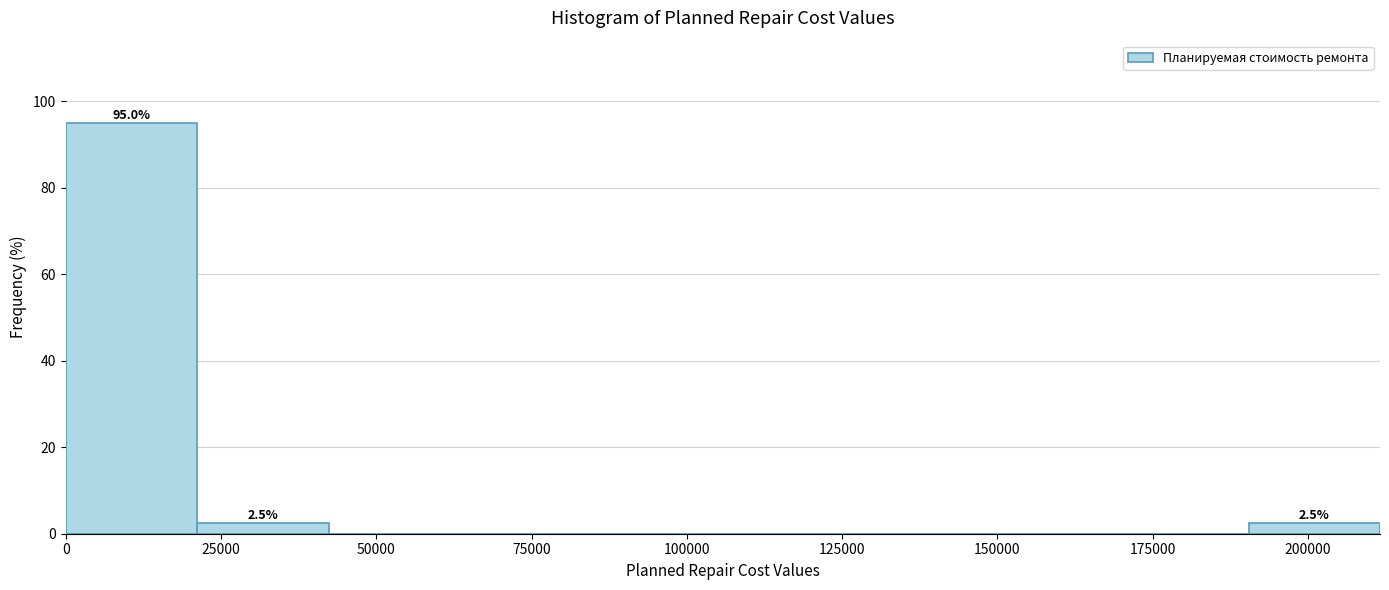

Which range on the x-axis has the tallest bar?

0 to 20000